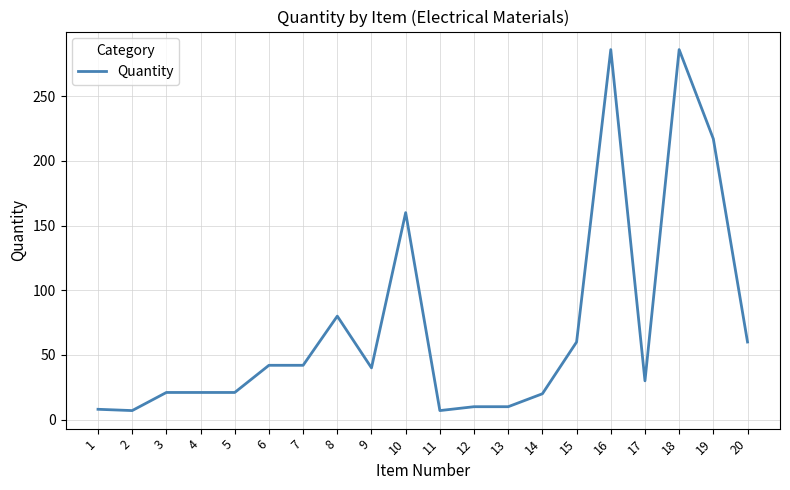

What is the maximum value shown in the chart?

286